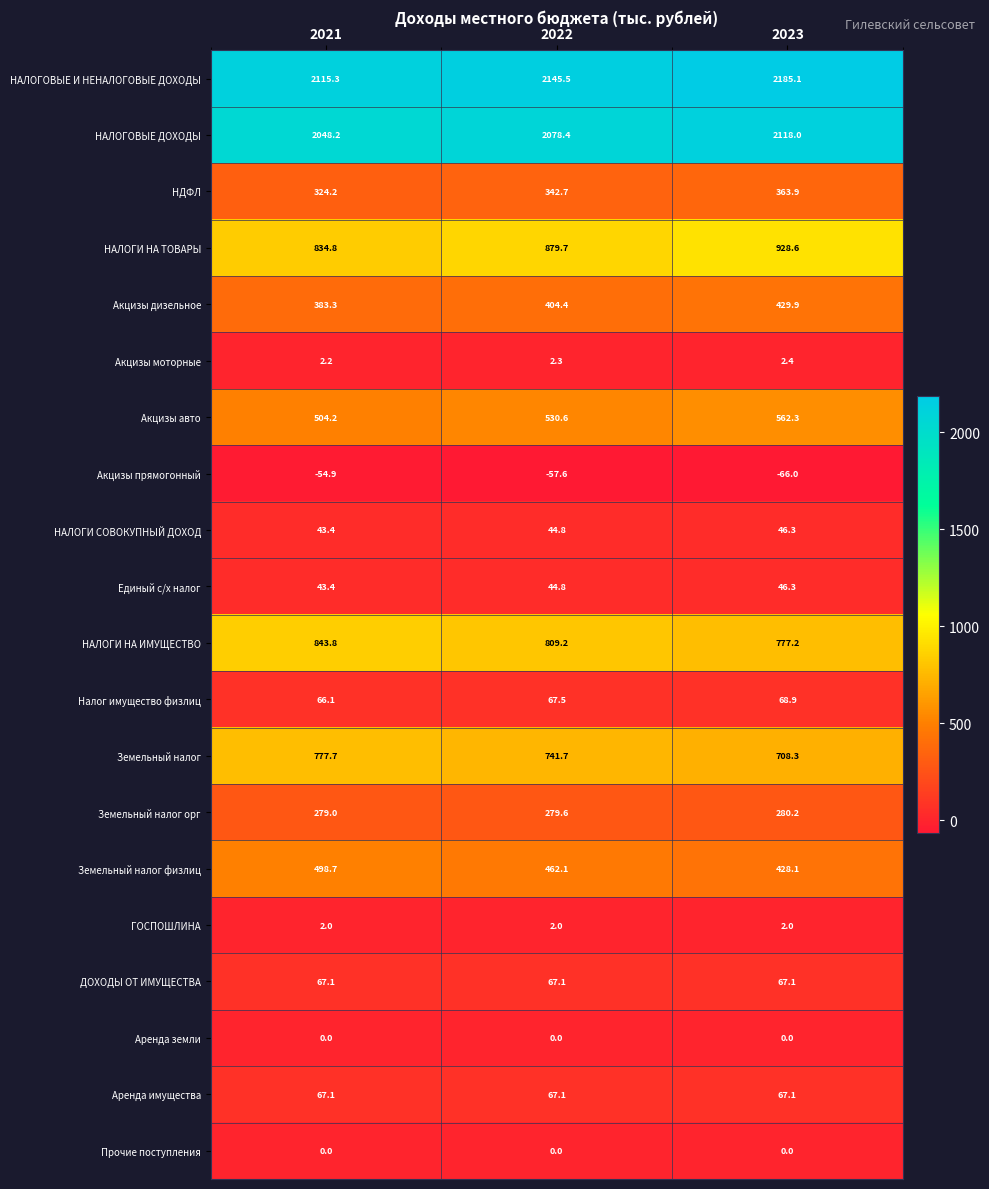

Count the Акцизы моторные values in the range 2 to 3.

3